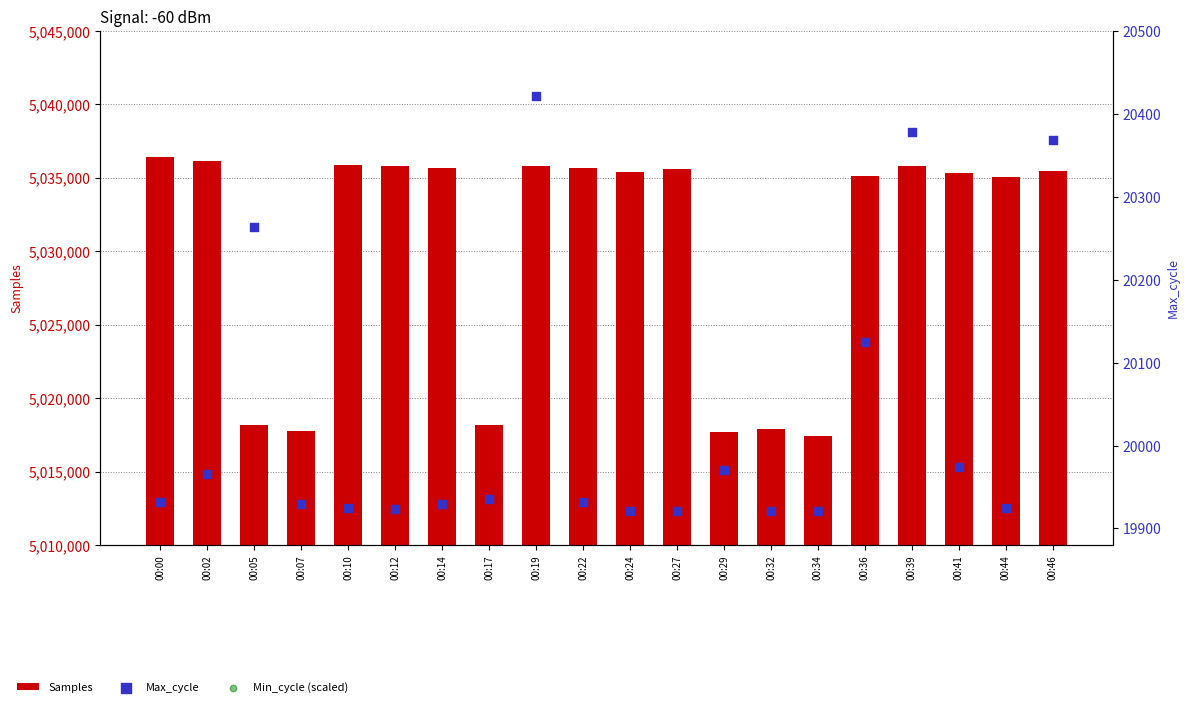

Which series has the largest total across all categories?

Samples